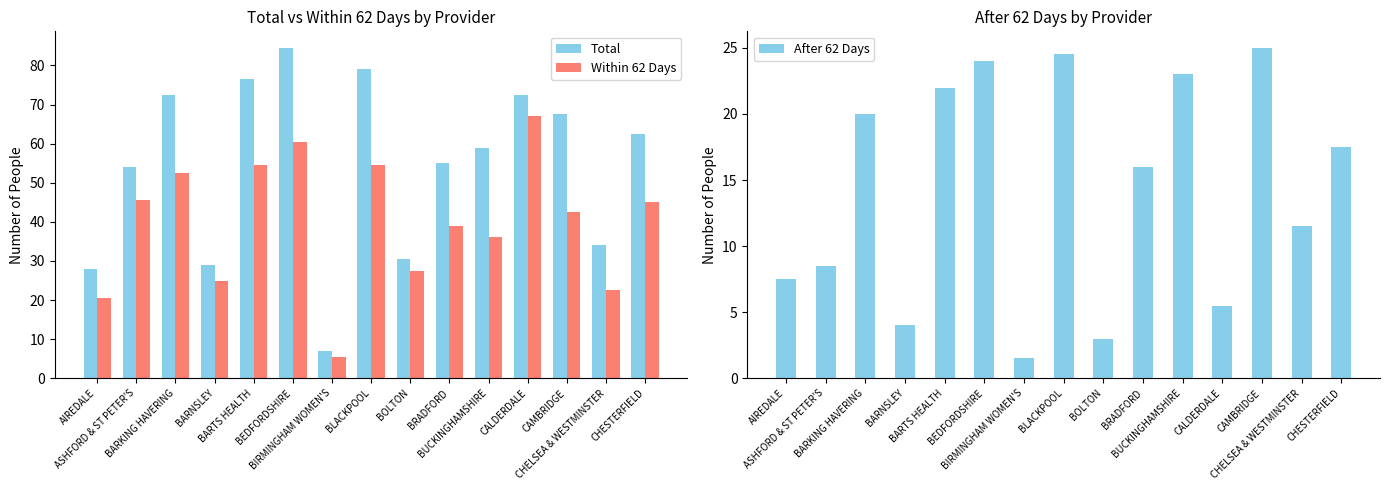

Count the number of data series in this chart.

3